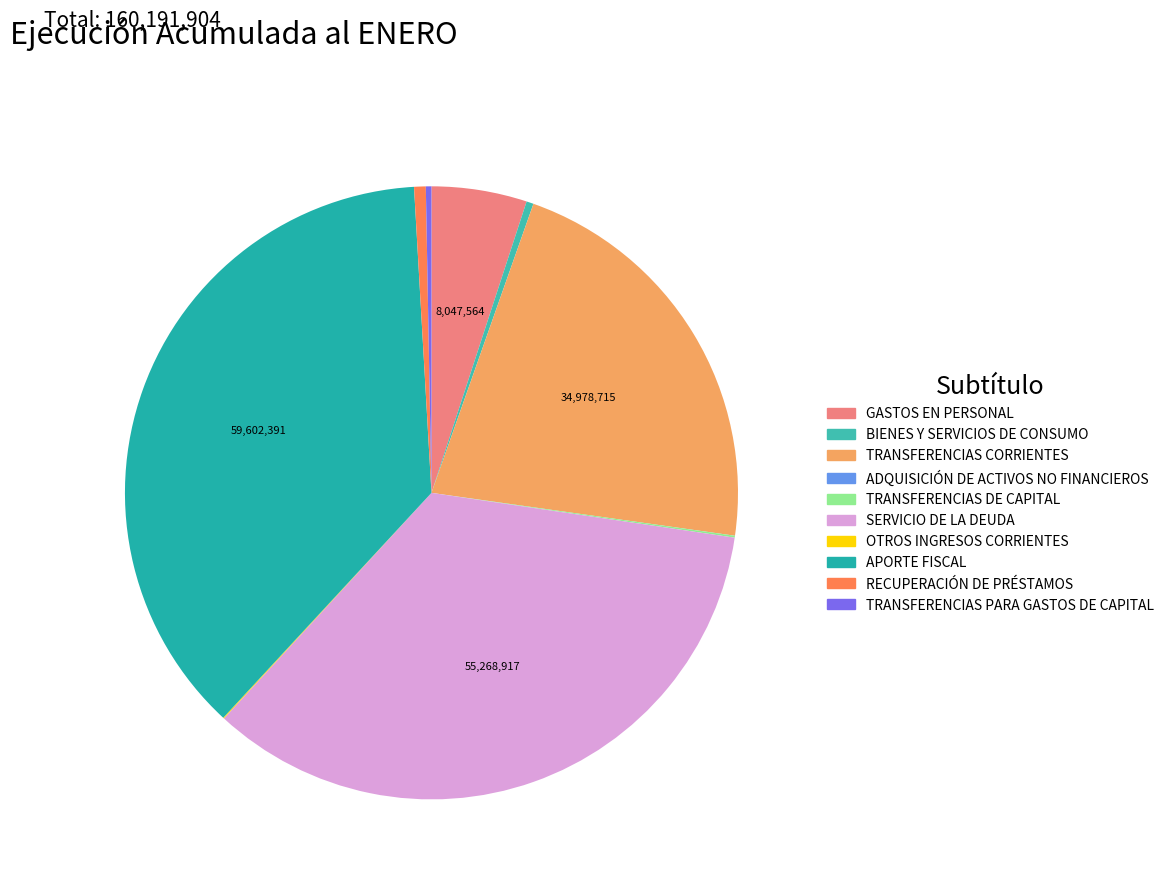

Is there a majority slice in this chart?

No